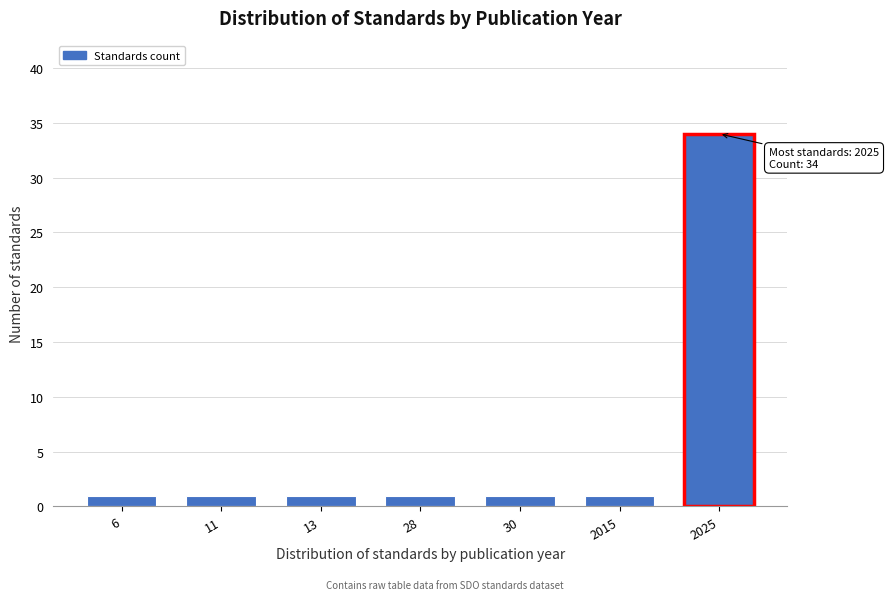

Reading left to right, list all the values displayed in this chart.

1	1	1	1	1	1	34